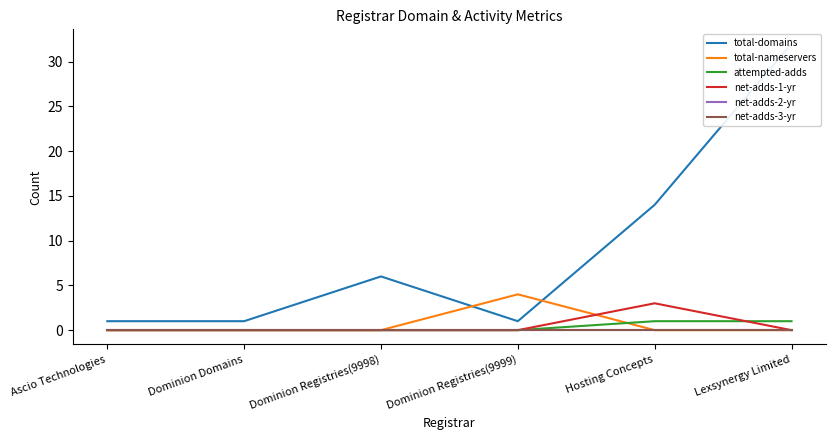

True or false: net-adds-2-yr and total-nameservers cross at least once.

False